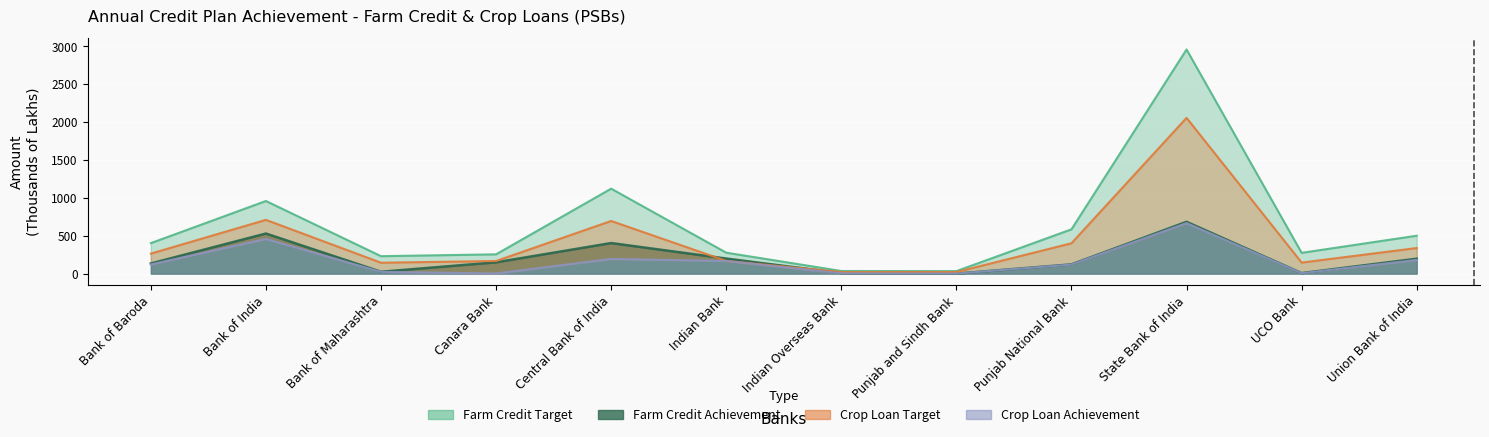

What is the label of the 3rd point from the left?

Bank of Maharashtra